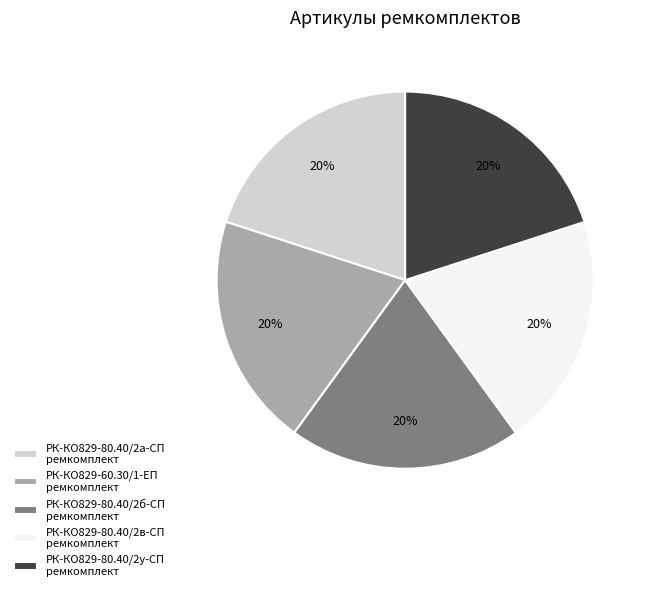

What is the ratio of the value at РК-КО829-80.40/2а-СП ремкомплект to the value at РК-КО829-60.30/1-ЕП ремкомплект?

1.0